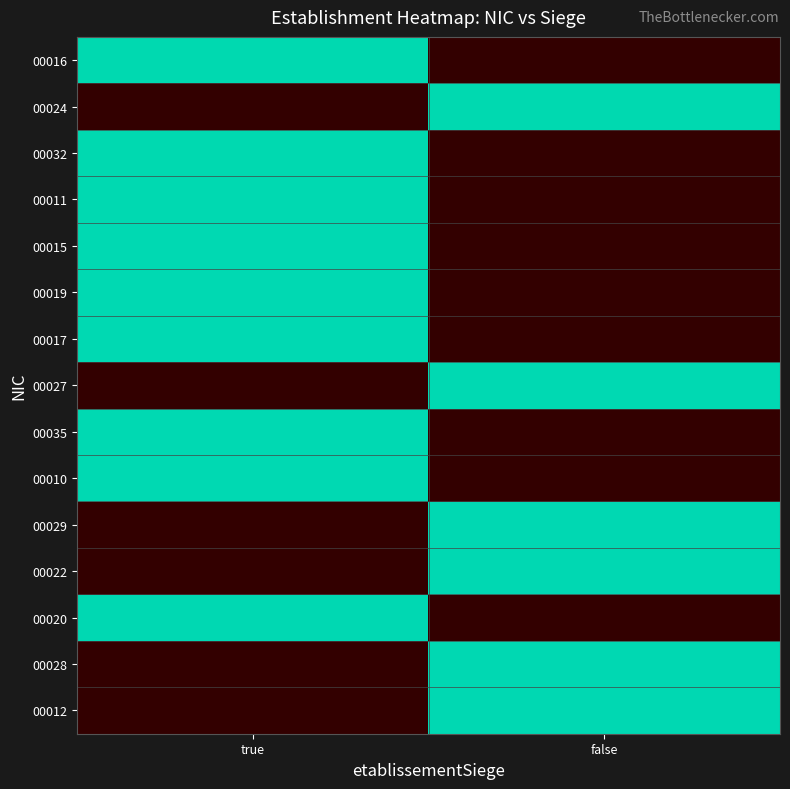

Between false and true, which is larger?

true